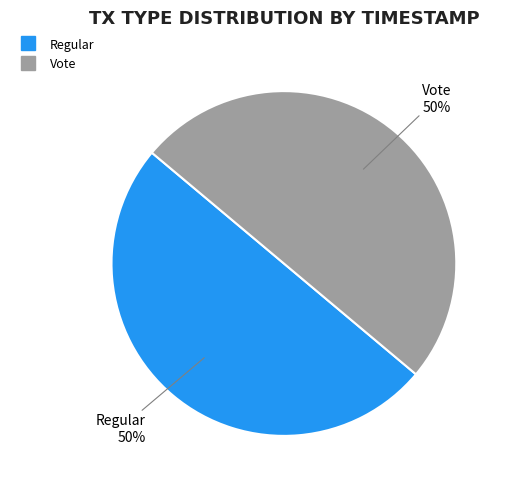

To the nearest percent, what is the combined percentage of Regular and Vote?

100%